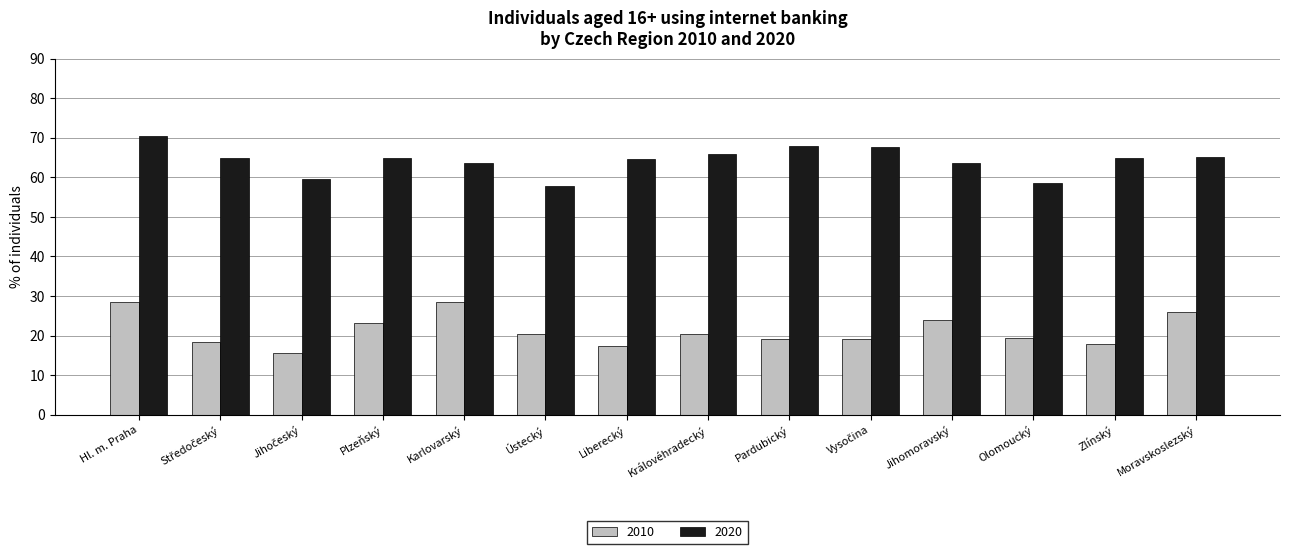

List the series in order of their overall mean, lowest first.

2010, 2020